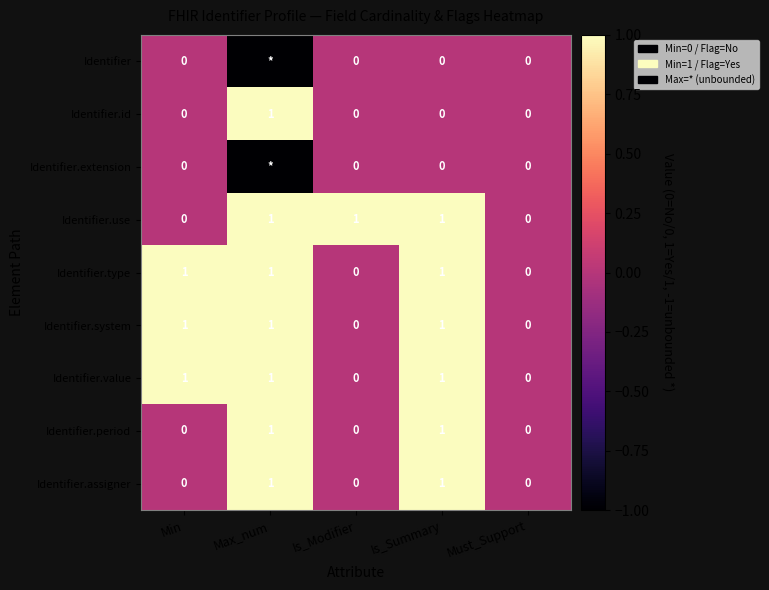

The value of Identifier.system at Is_Modifier is 0. True or false?

True